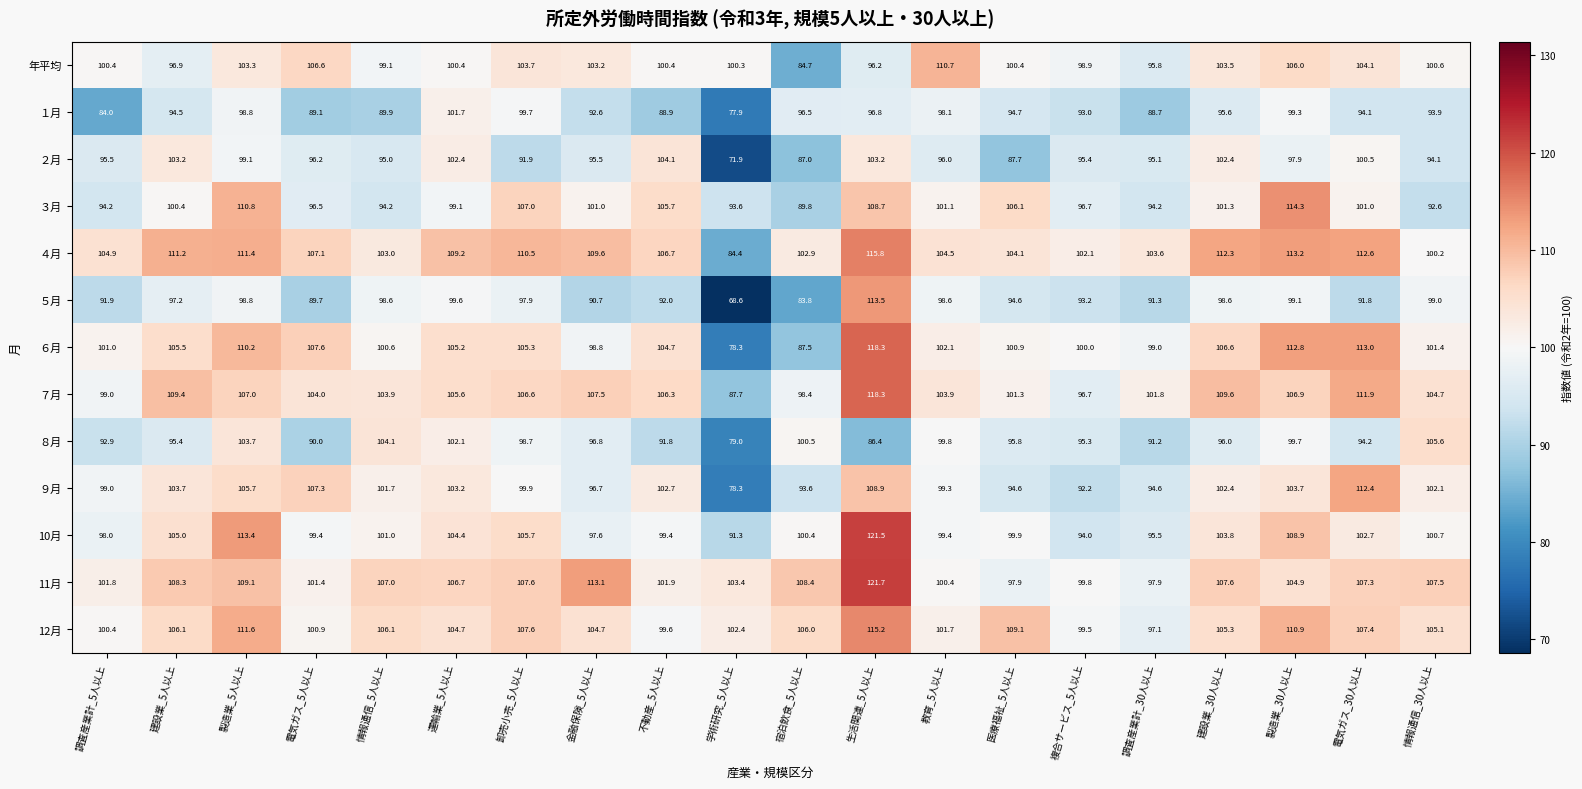

Read the １月 value at 学術研究_5人以上.

77.9